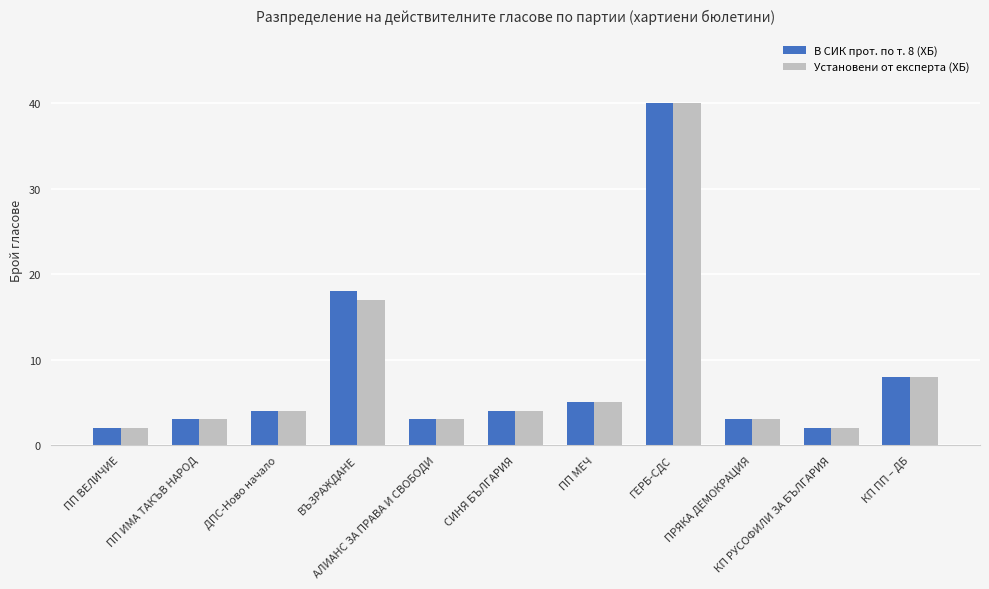

What is the difference between the maximum and minimum values in the Установени от експерта (ХБ) series?

38